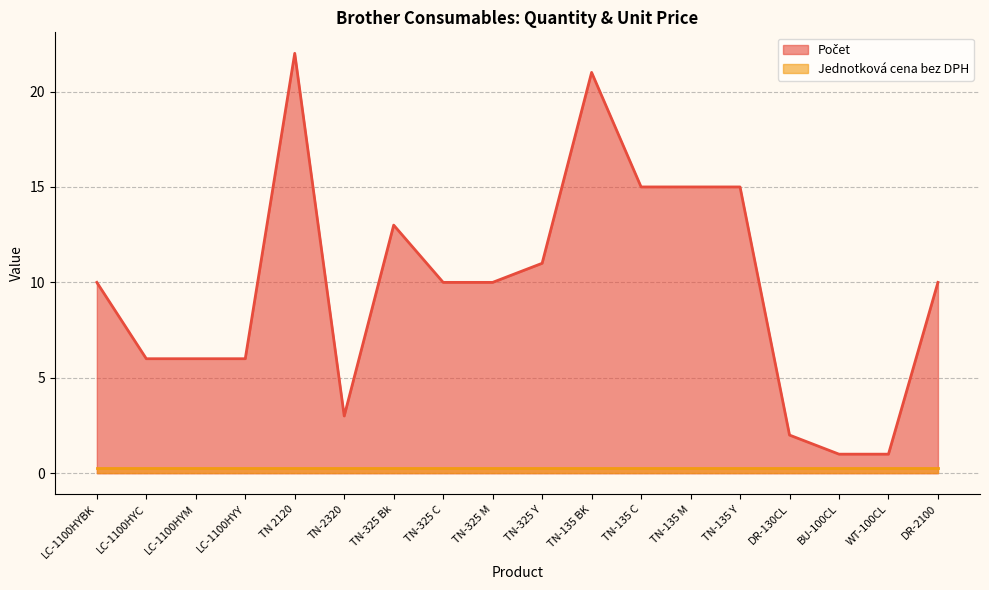

What is the smallest value displayed?

0.3